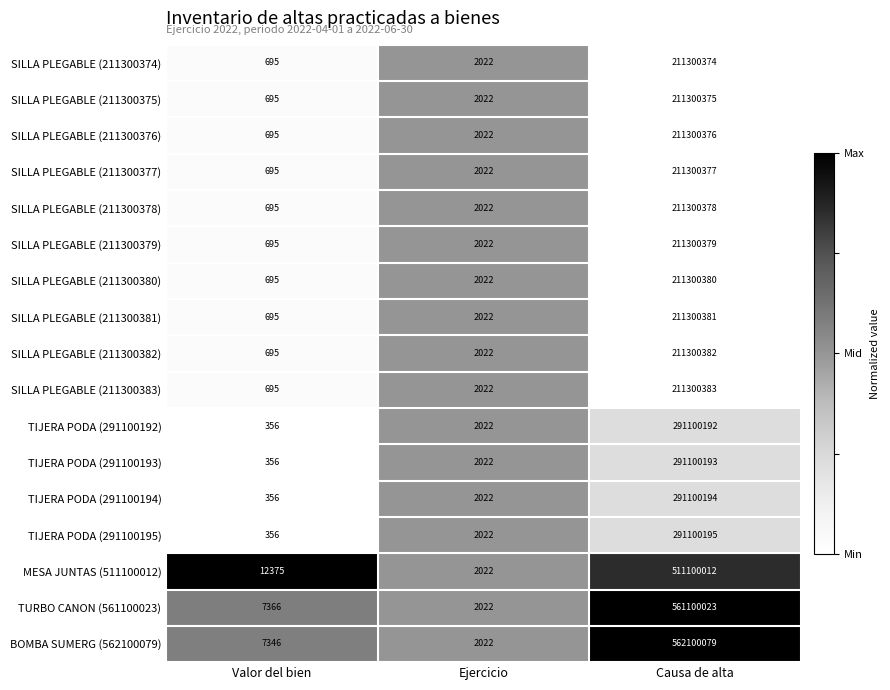

Is it true that TIJERA PODA (291100193) equals 169 at Valor del bien?

False